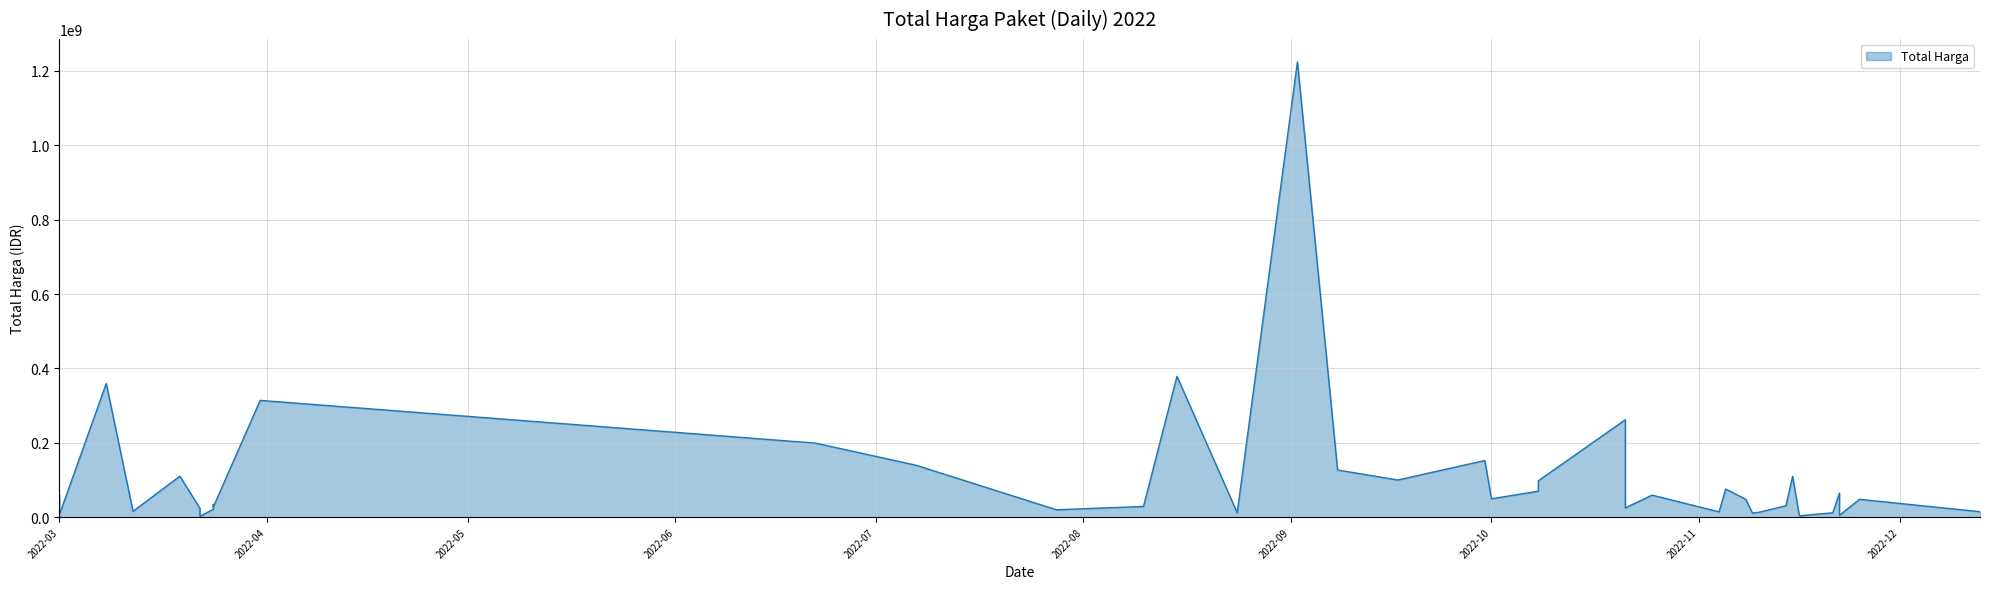

What is the greatest value displayed?

1224682000